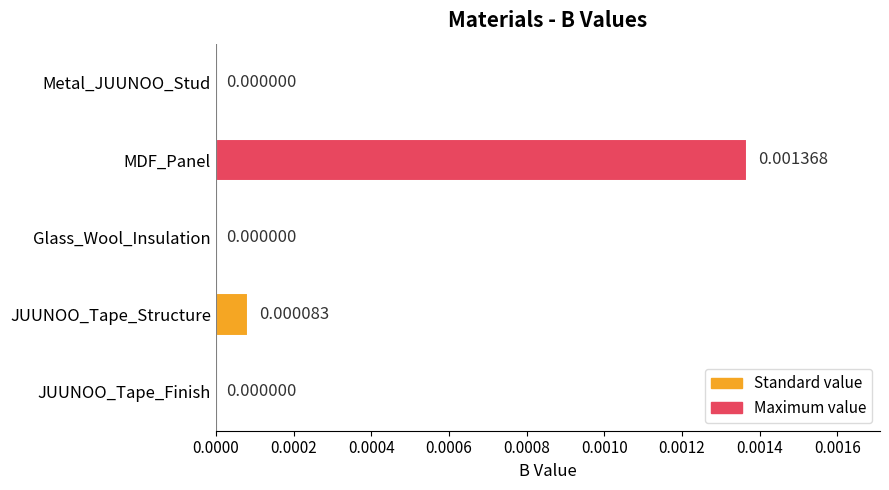

Which category has the highest value across all series?

MDF_Panel